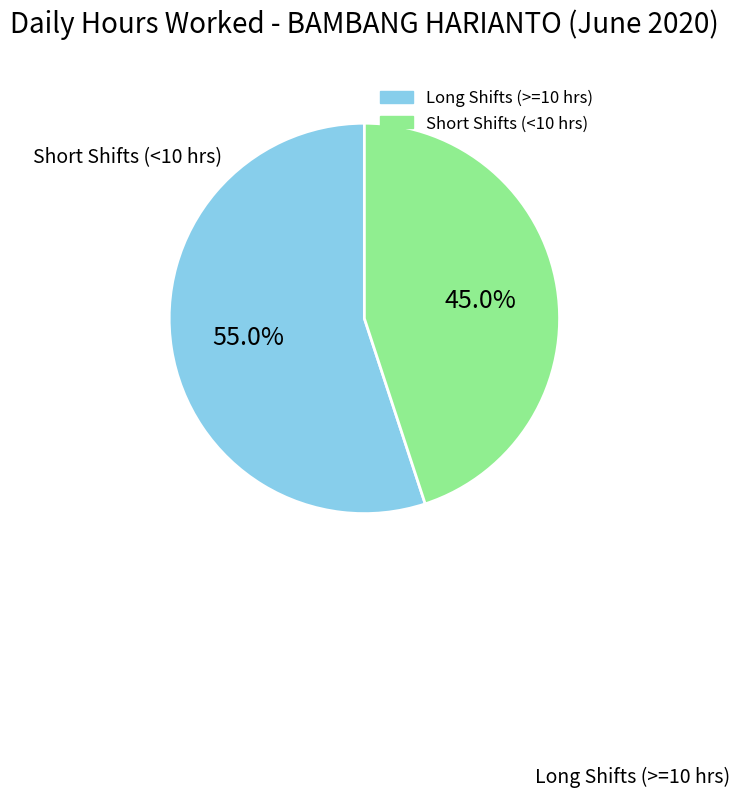

The 16 slice represents 1% of the pie. True or false?

False